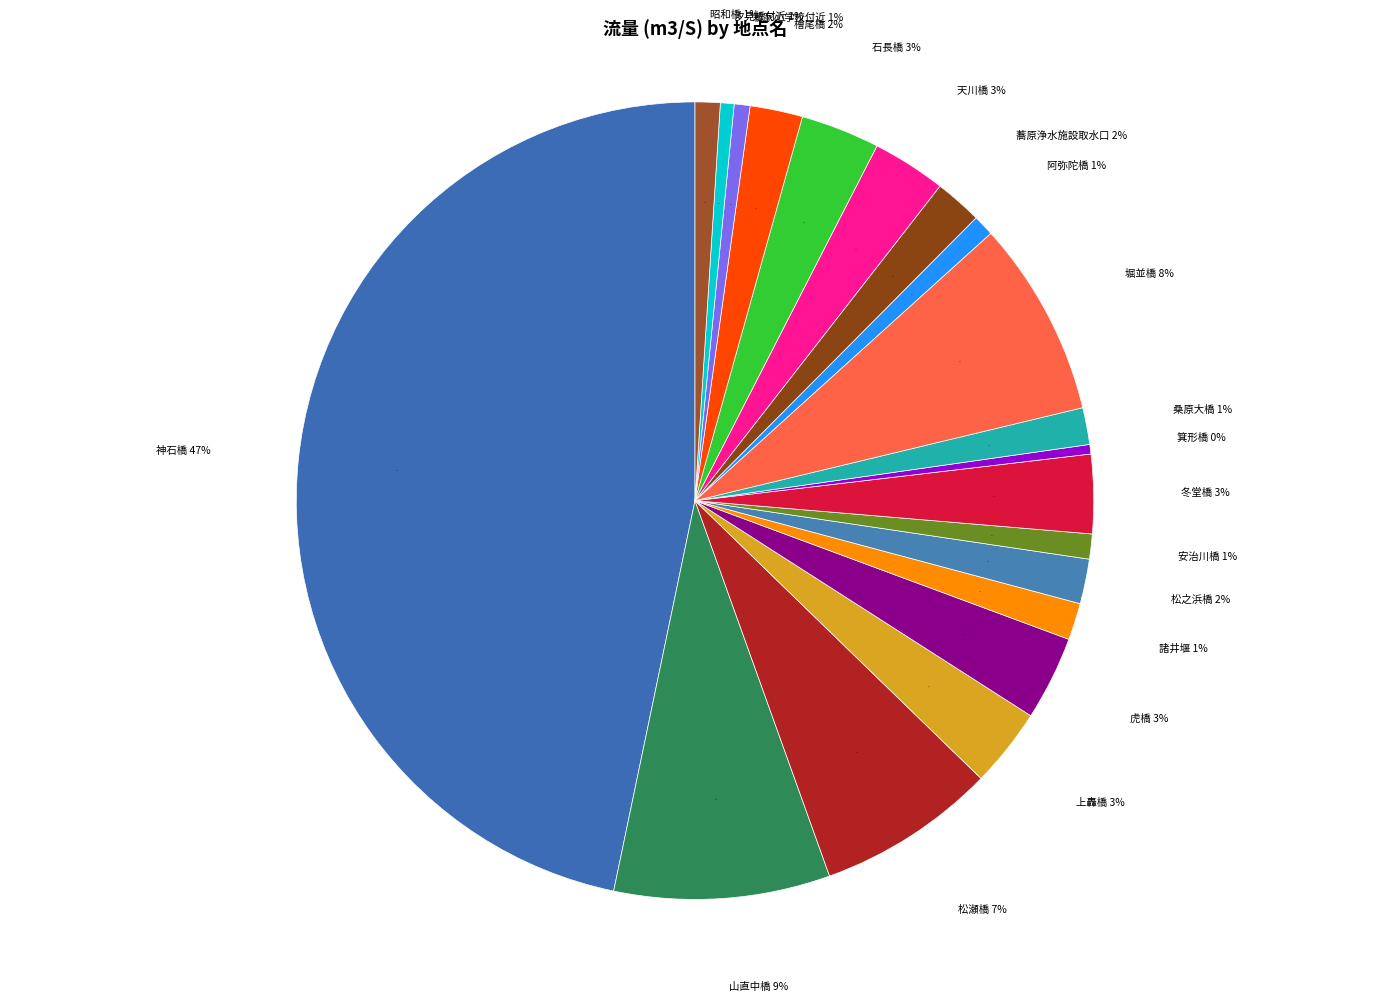

Which slice is the largest?

神石橋